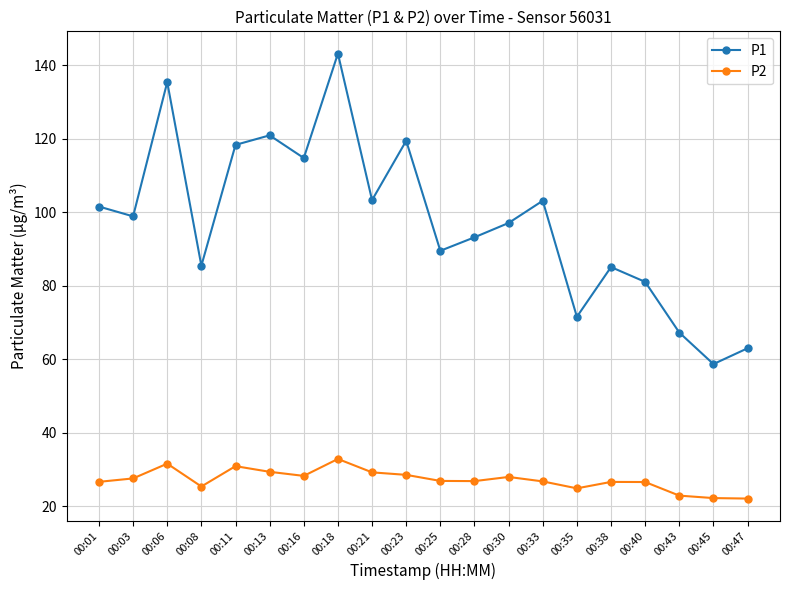

True or false: P2 has more than 0 interior local peaks.

True